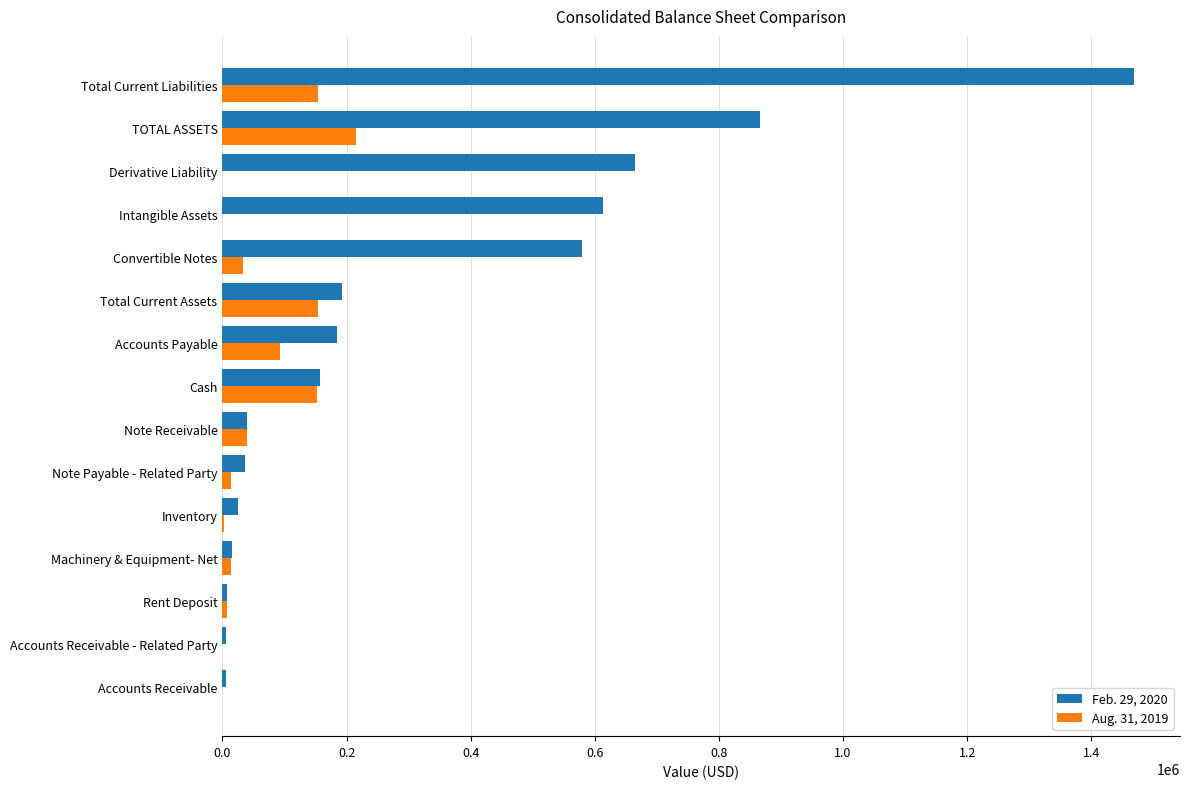

How many distinct data groups are displayed?

2